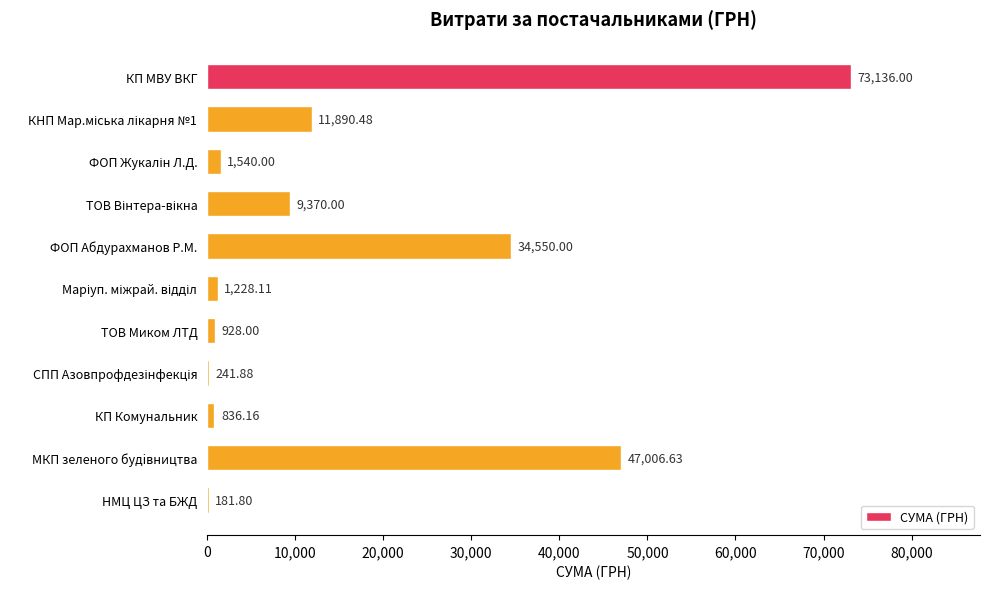

Which has a higher value, МКП зеленого будiвництва or КП Комунальник?

МКП зеленого будiвництва